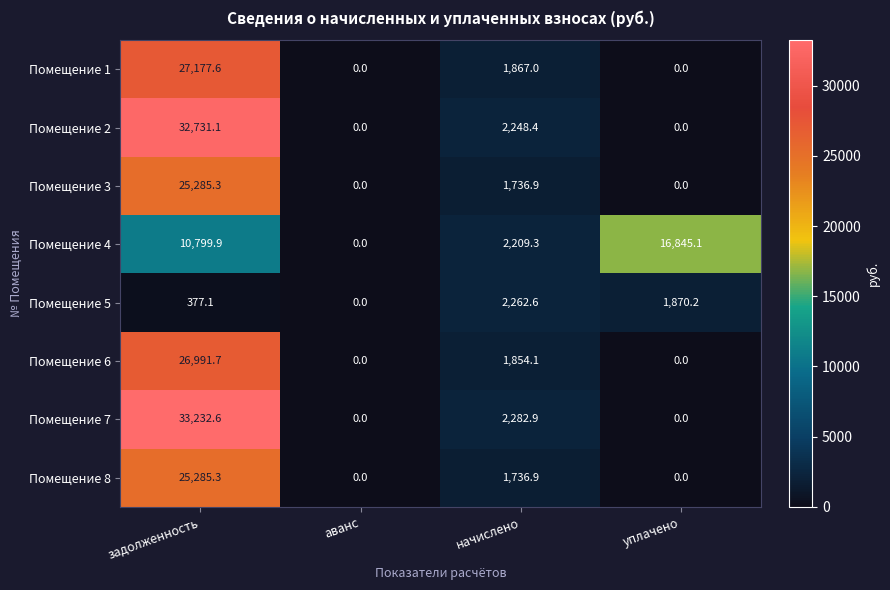

How many distinct data groups are displayed?

8